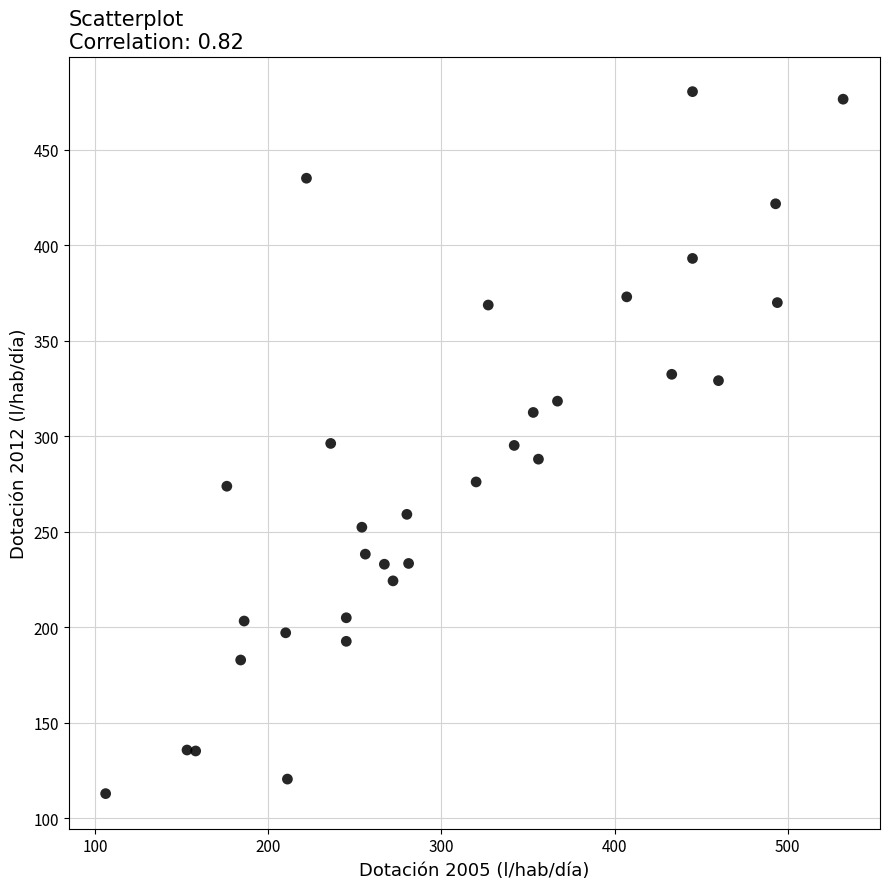

What is the range of X values (max minus min)?

426.0